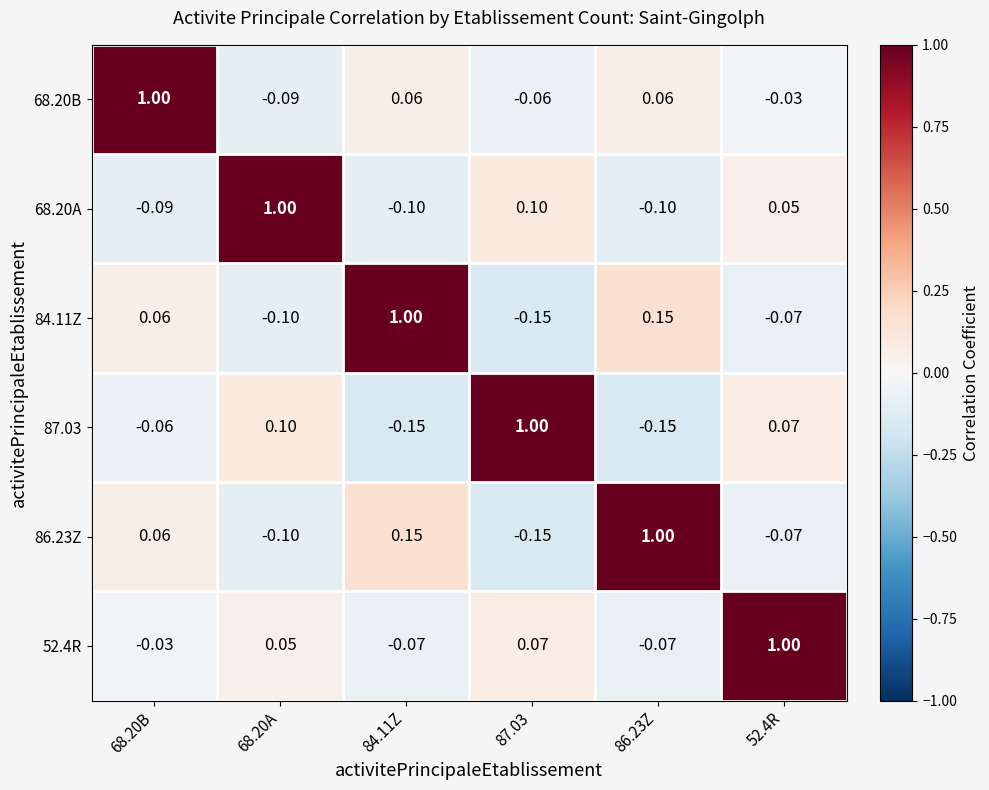

Reading left to right, extract all data points from this chart.

68.20B: 68.20B=1.0	68.20A=-0.1	84.11Z=0.1	87.03=-0.1	86.23Z=0.1	52.4R=-0.0
68.20A: 68.20B=-0.1	68.20A=1.0	84.11Z=-0.1	87.03=0.1	86.23Z=-0.1	52.4R=0.1
84.11Z: 68.20B=0.1	68.20A=-0.1	84.11Z=1.0	87.03=-0.1	86.23Z=0.1	52.4R=-0.1
87.03: 68.20B=-0.1	68.20A=0.1	84.11Z=-0.1	87.03=1.0	86.23Z=-0.1	52.4R=0.1
86.23Z: 68.20B=0.1	68.20A=-0.1	84.11Z=0.1	87.03=-0.1	86.23Z=1.0	52.4R=-0.1
52.4R: 68.20B=-0.0	68.20A=0.1	84.11Z=-0.1	87.03=0.1	86.23Z=-0.1	52.4R=1.0